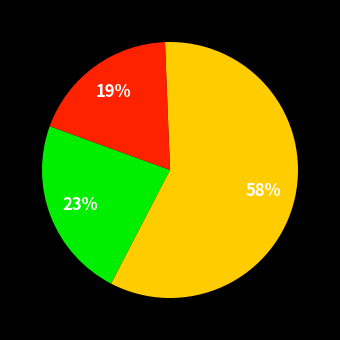

To the nearest percent, what is the average slice percentage?

33%